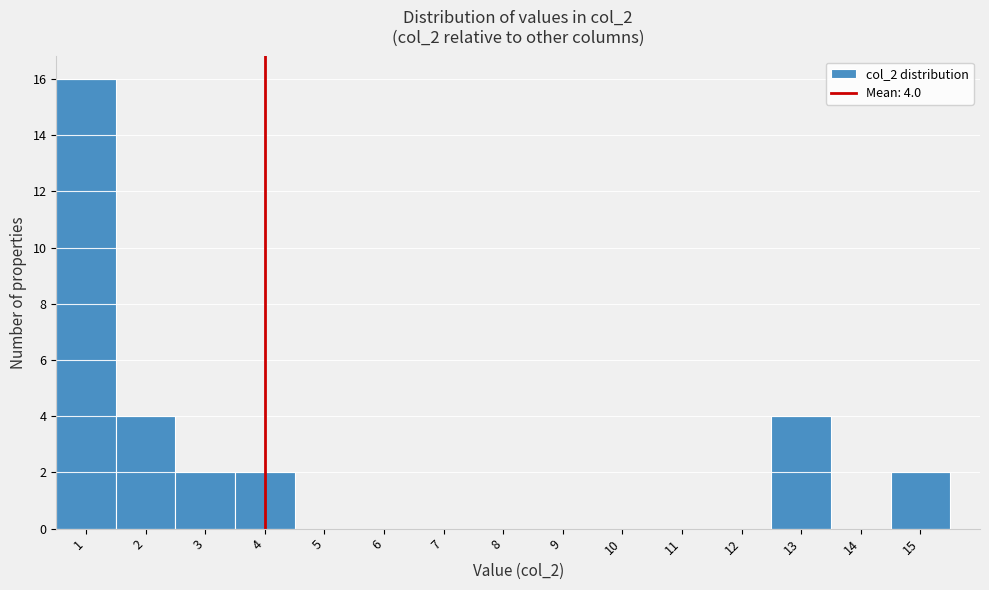

Over which range of the x-axis is the bar tallest?

0.5 to 1.5